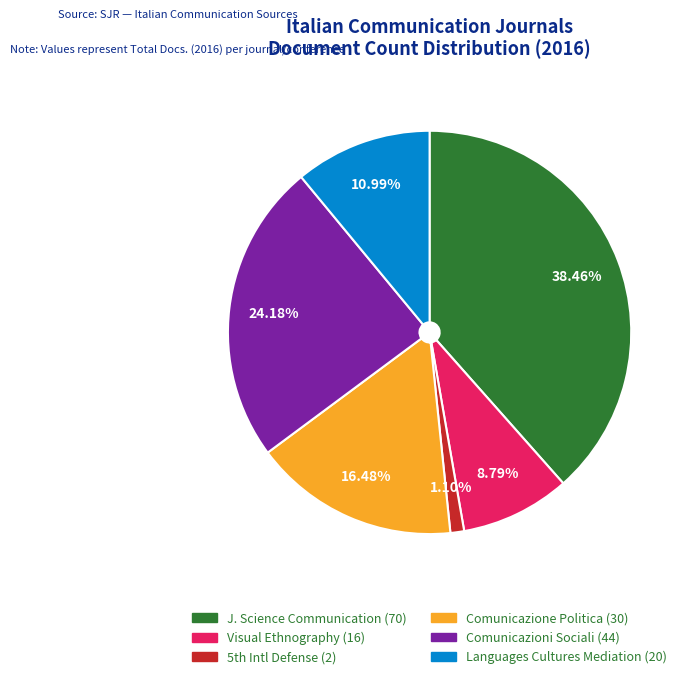

Does any single category account for the majority?

No